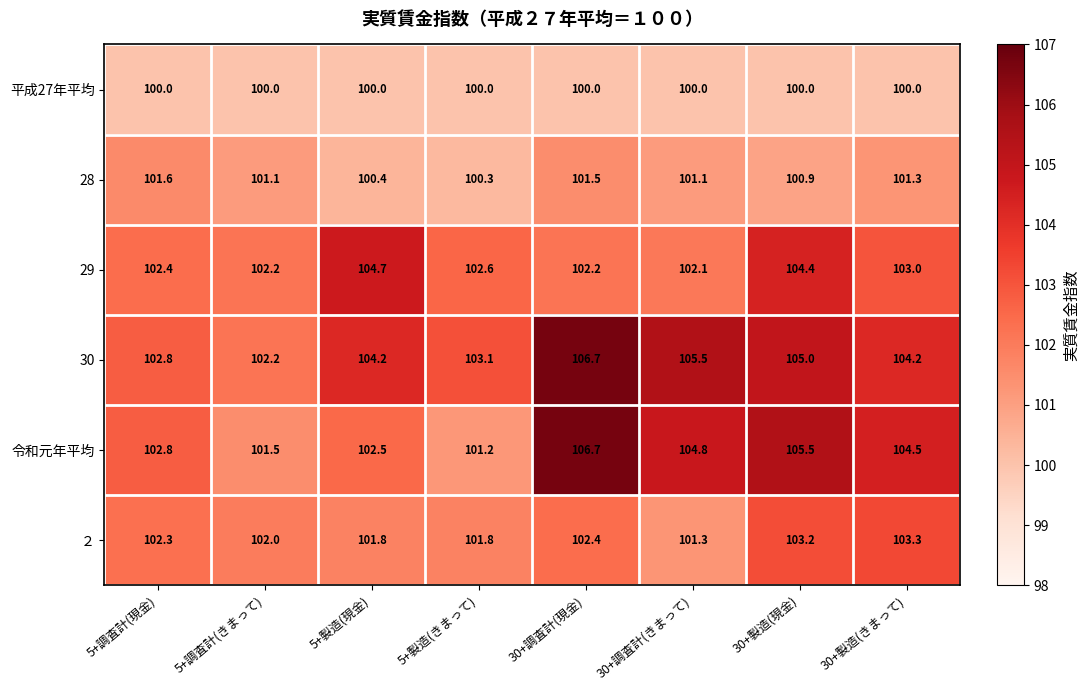

At which category is the sum across all series the highest?

30+調査計(現金)